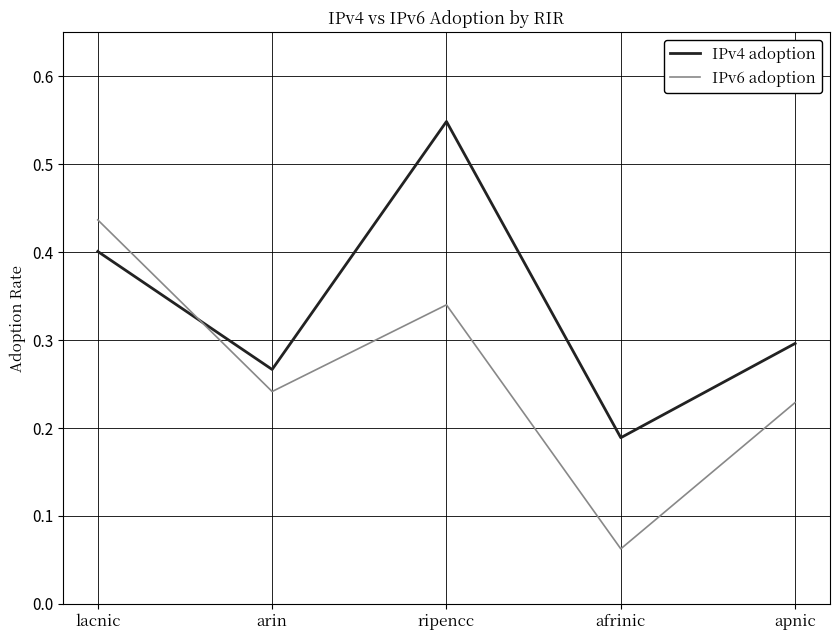

True or false: IPv4 adoption has a value of 0.3 at arin.

True